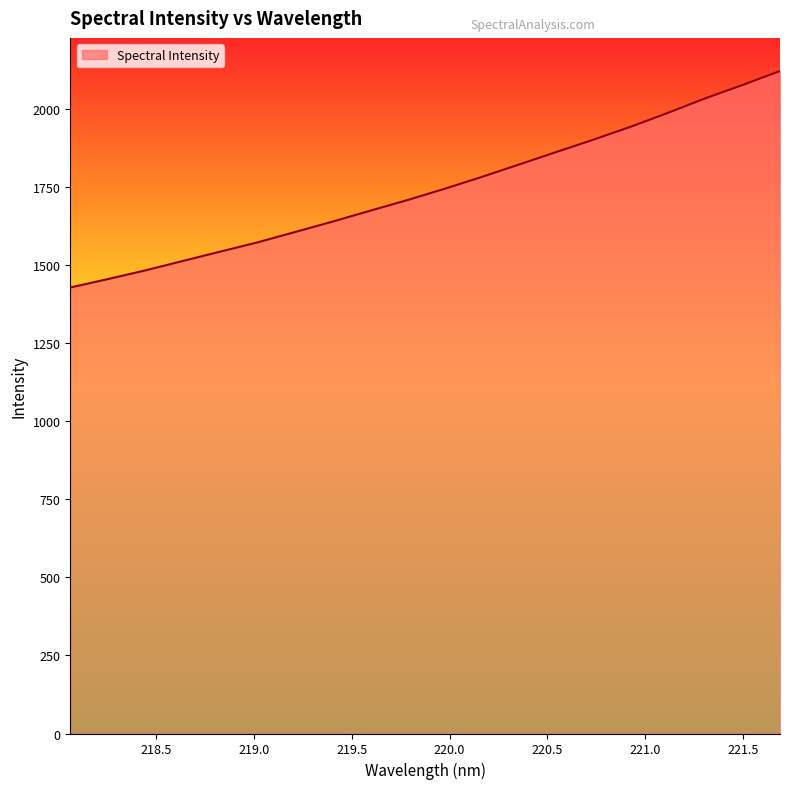

What is the smallest value displayed?

1428.0